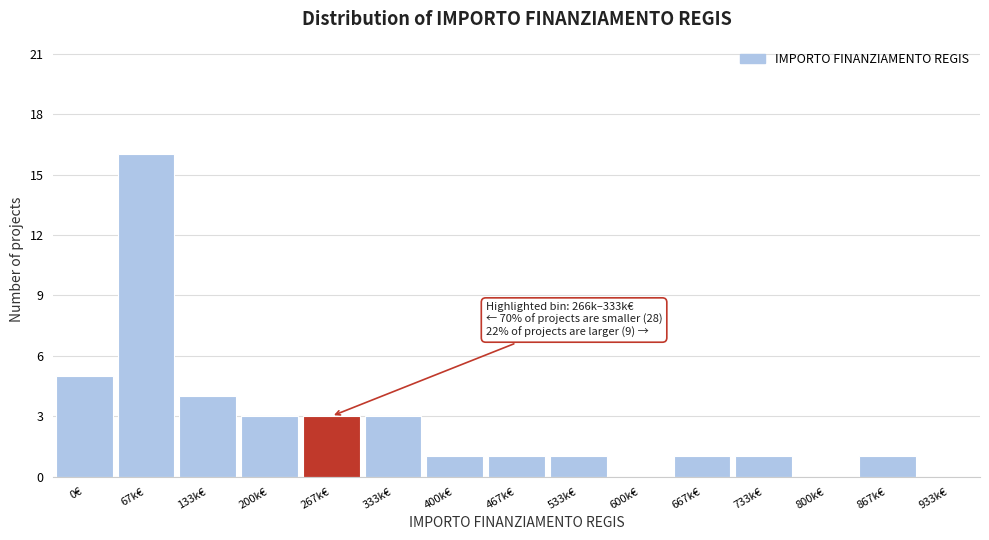

Reading right to left, what are all the values shown in this chart?

933k€=0	867k€=1	800k€=0	733k€=1	667k€=1	600k€=0	533k€=1	467k€=1	400k€=1	333k€=3	267k€=3	200k€=3	133k€=4	67k€=16	0€=5